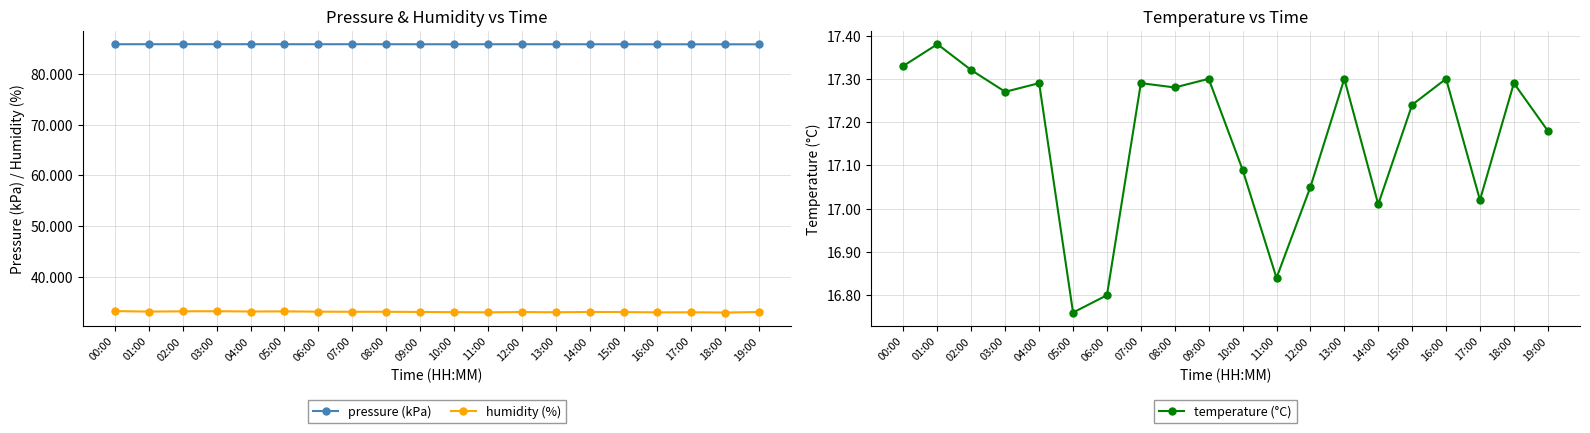

Rank the series at 08:00 from lowest to highest value.

temperature (°C), humidity (%), pressure (kPa)